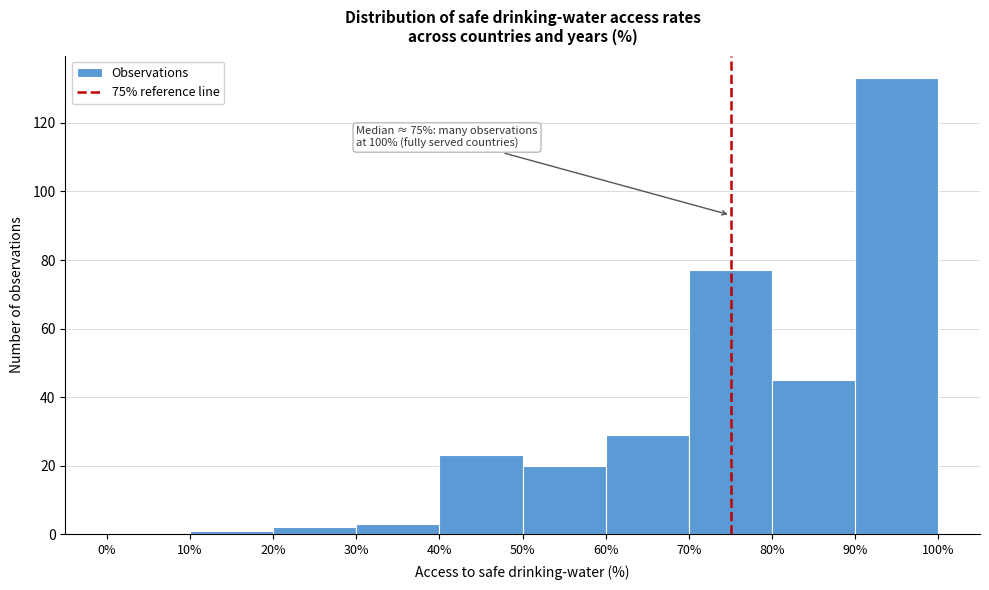

Over which range of the x-axis is the bar tallest?

90% to 100%